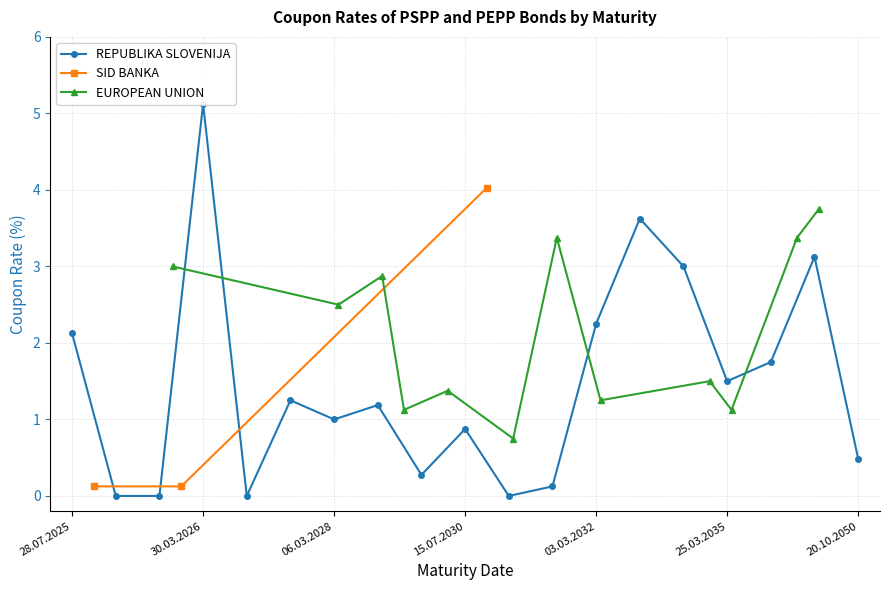

True or false: the data has more than 0 interior local peaks.

True